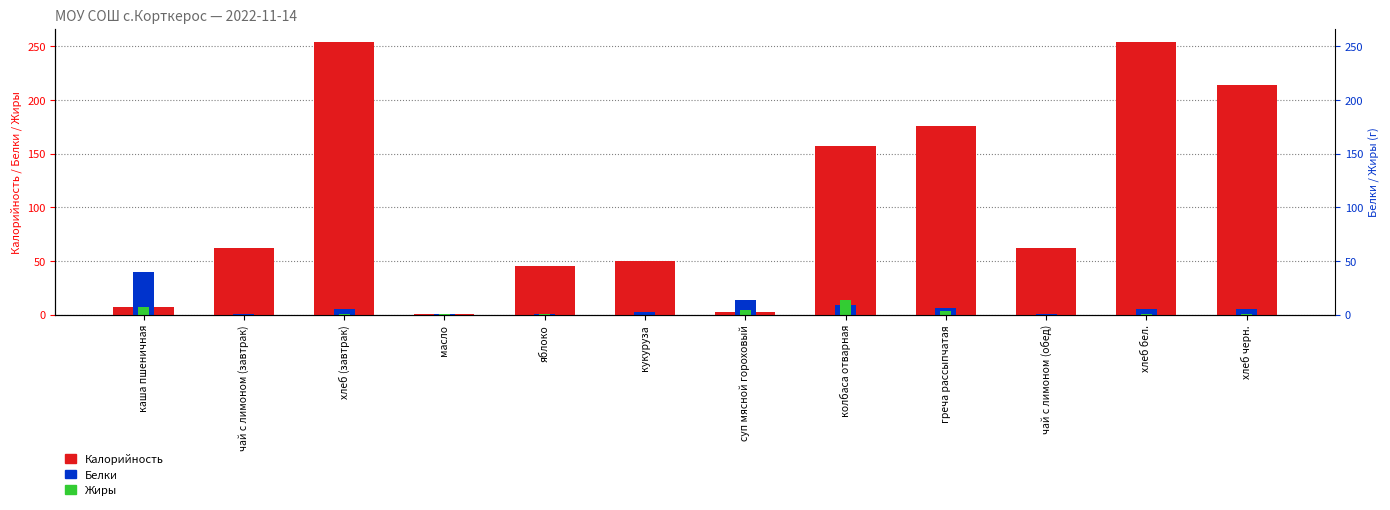

What is the sum of the Белки values at чай с лимоном (завтрак) and хлеб (завтрак)?

4.8